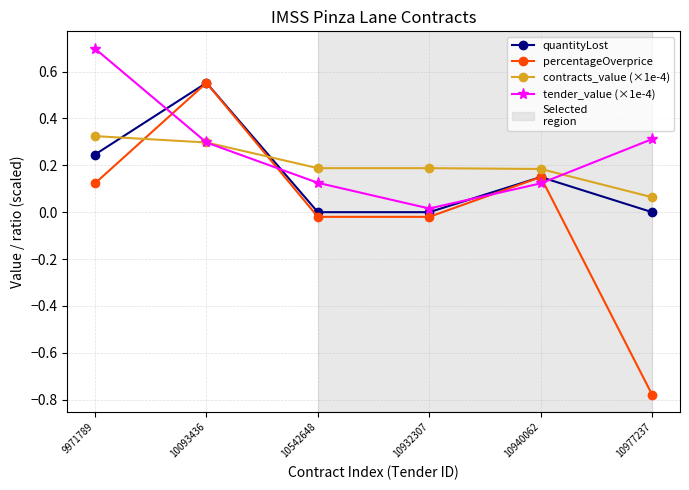

True or false: tender_value (×1e-4) and percentageOverprice intersect in this chart.

True